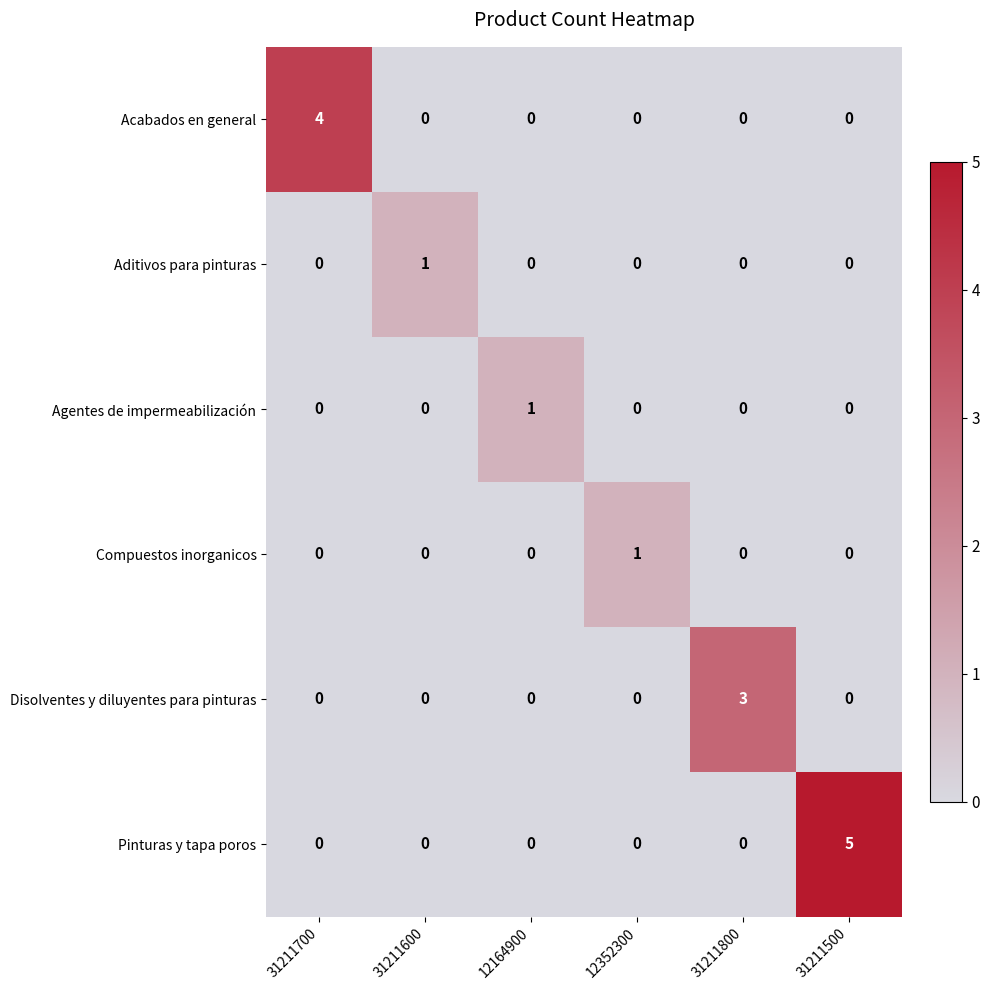

The value of Pinturas y tapa poros at 31211500 is 7. True or false?

False